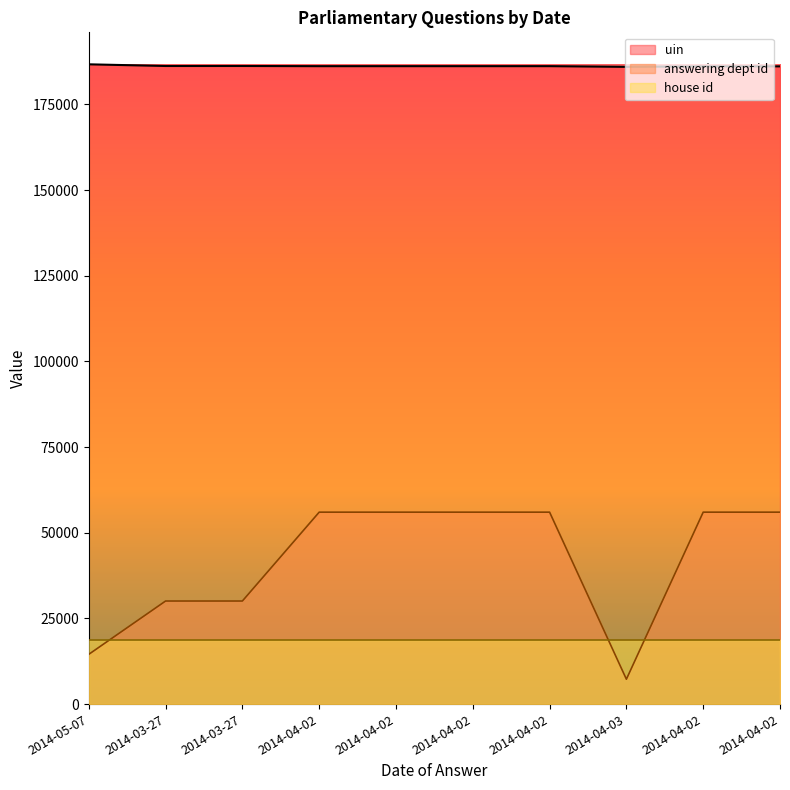

Rank the categories by uin value from lowest to highest.

2014-04-03, 2014-04-02, 2014-04-02, 2014-04-02, 2014-04-02, 2014-04-02, 2014-04-02, 2014-03-27, 2014-03-27, 2014-05-07